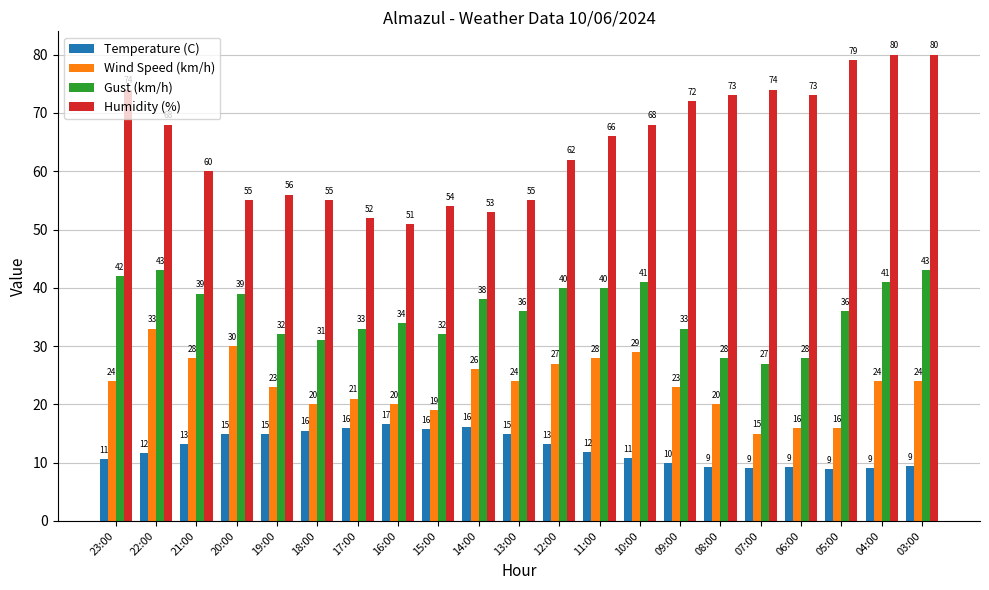

List the series in order of their overall mean, lowest first.

Temperature (C), Wind Speed (km/h), Gust (km/h), Humidity (%)